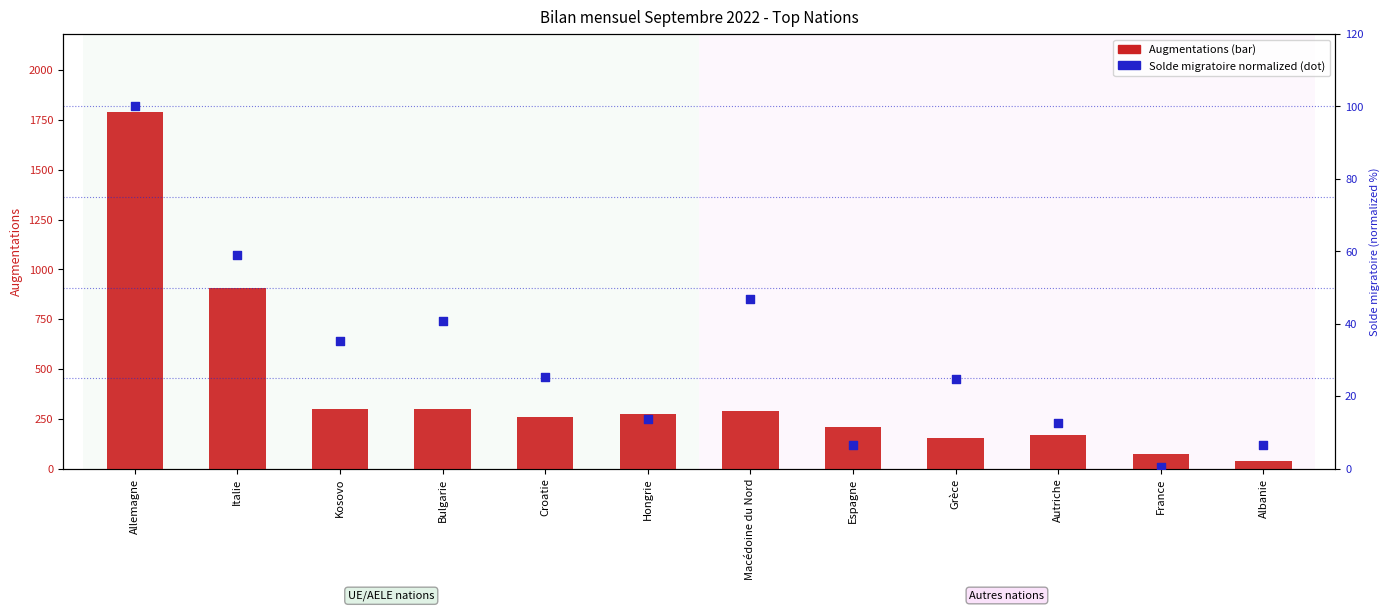

At how many categories does at least one series exceed 437?

2